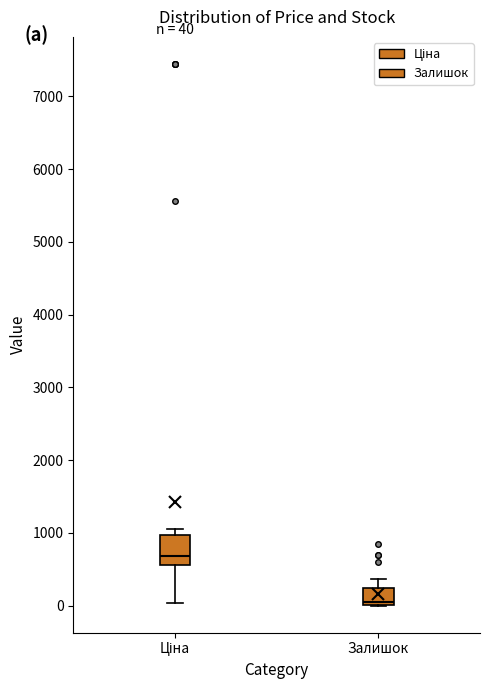

Which box's median line is the highest?

Ціна